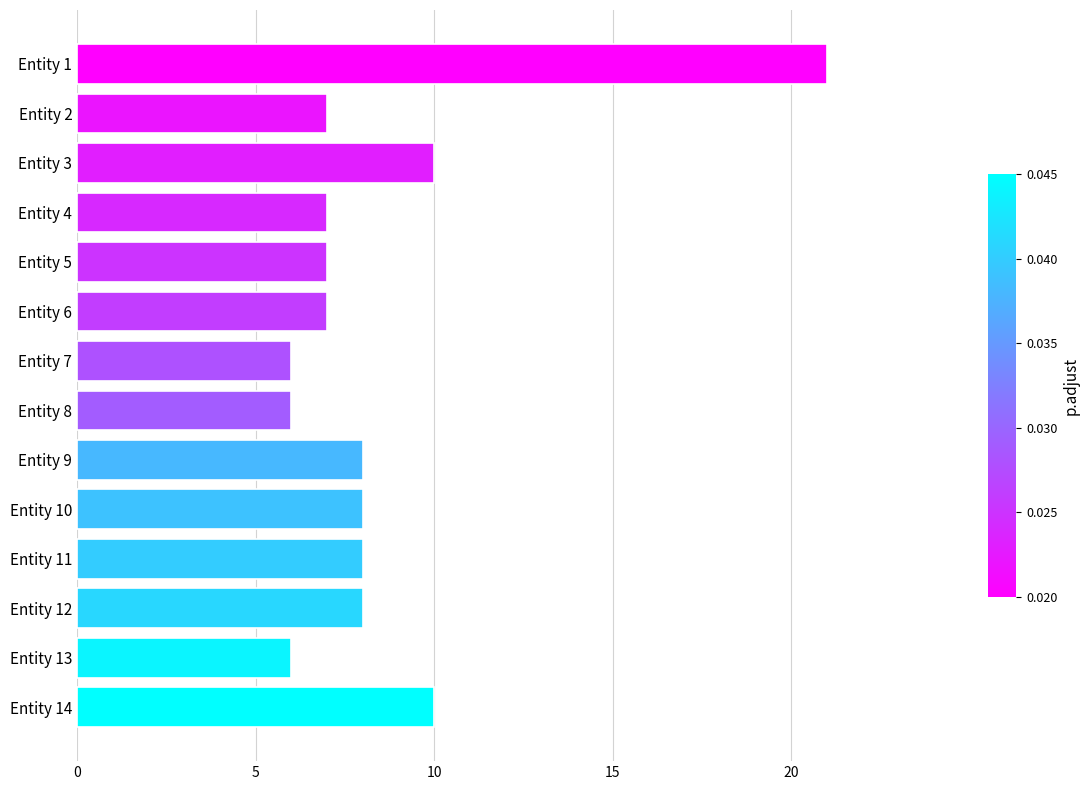

The chart shows a value of 8 at Entity 12. True or false?

True